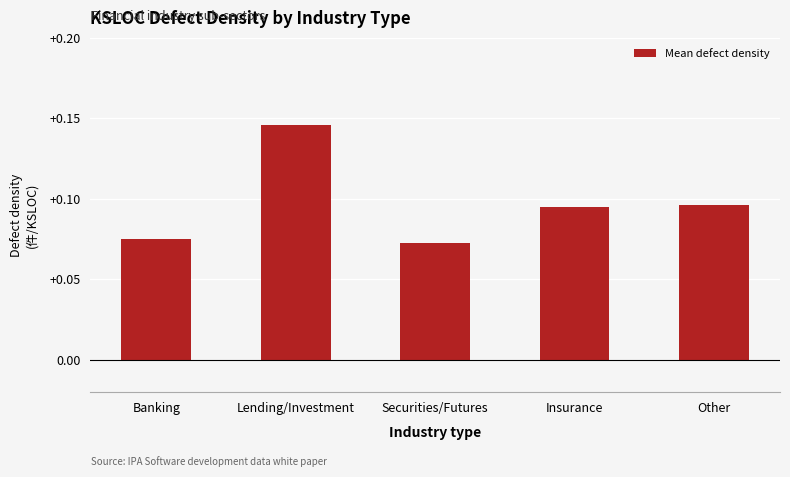

How many values are between 0 and 1?

5